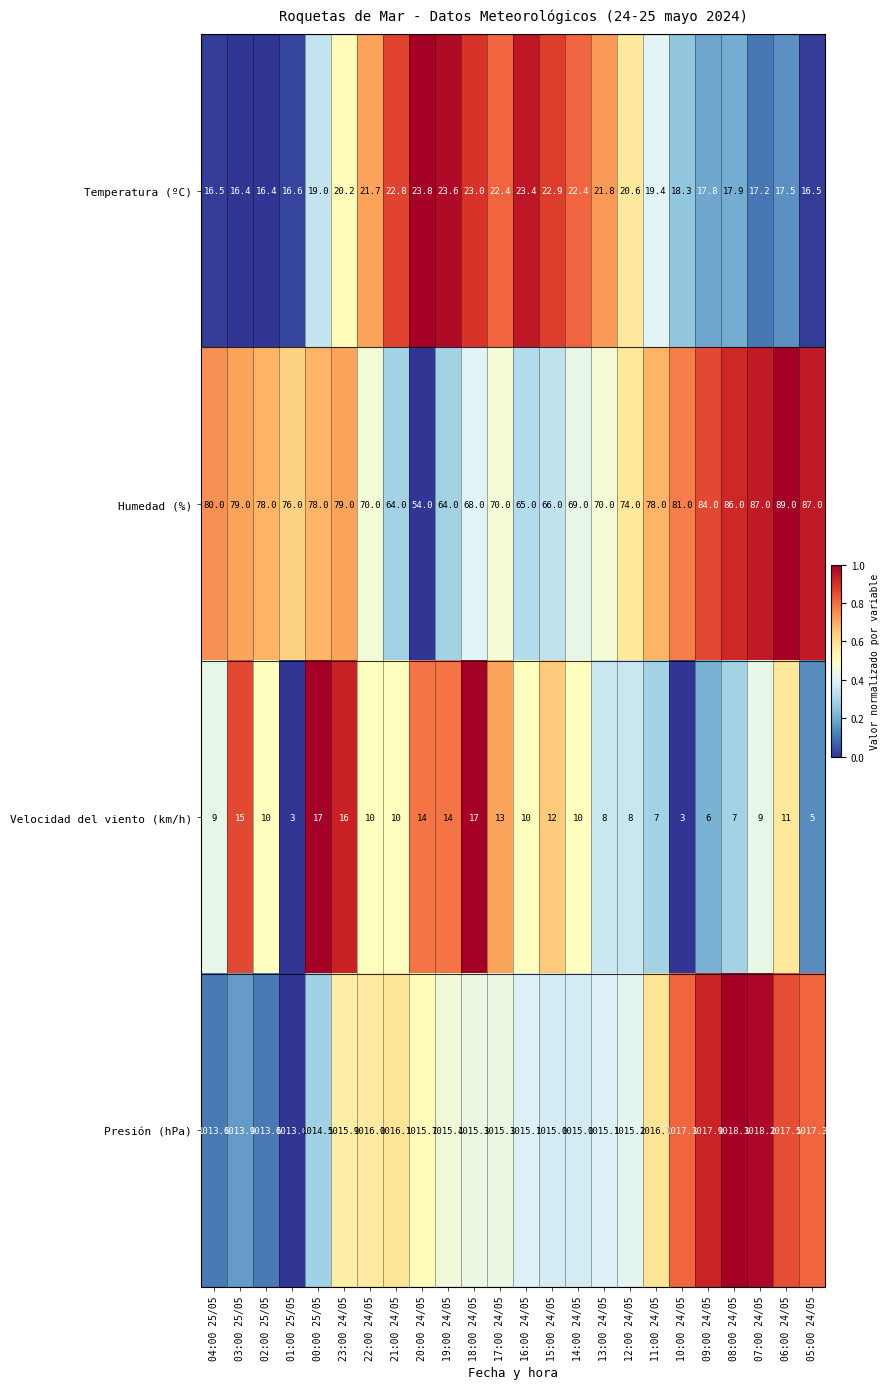

What is the total value across all series at 07:00 24/05?

1131.4